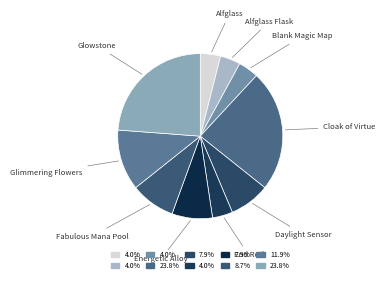

How many slices are in this pie chart?

10